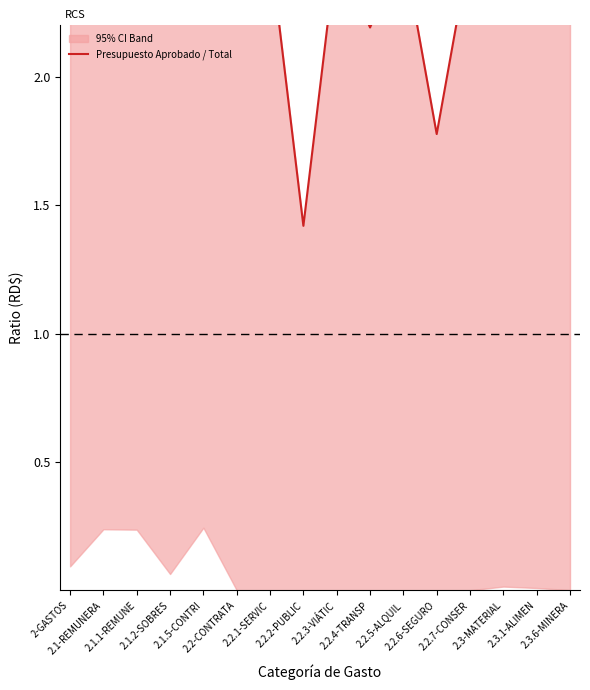

What is the label of the 12th point from the left?

2.2.6-SEGURO